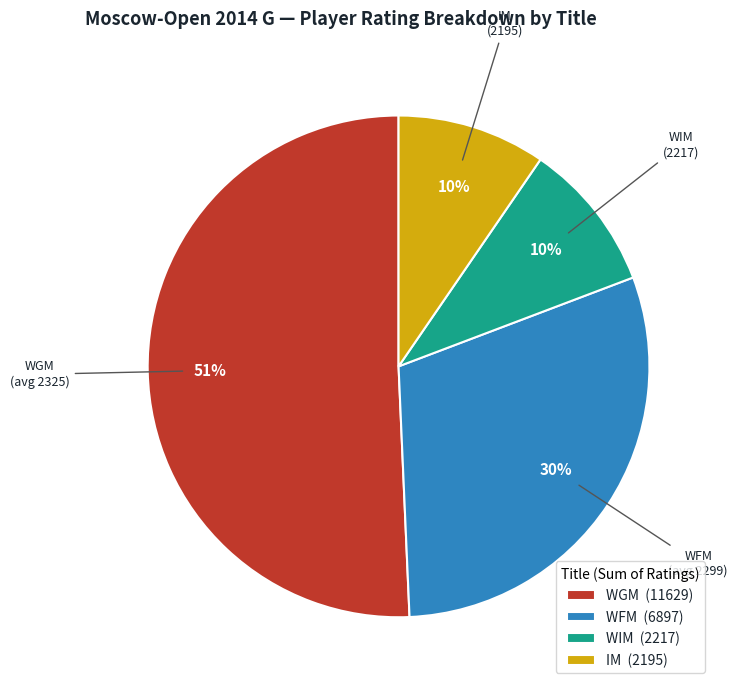

Is there a majority slice in this chart?

Yes